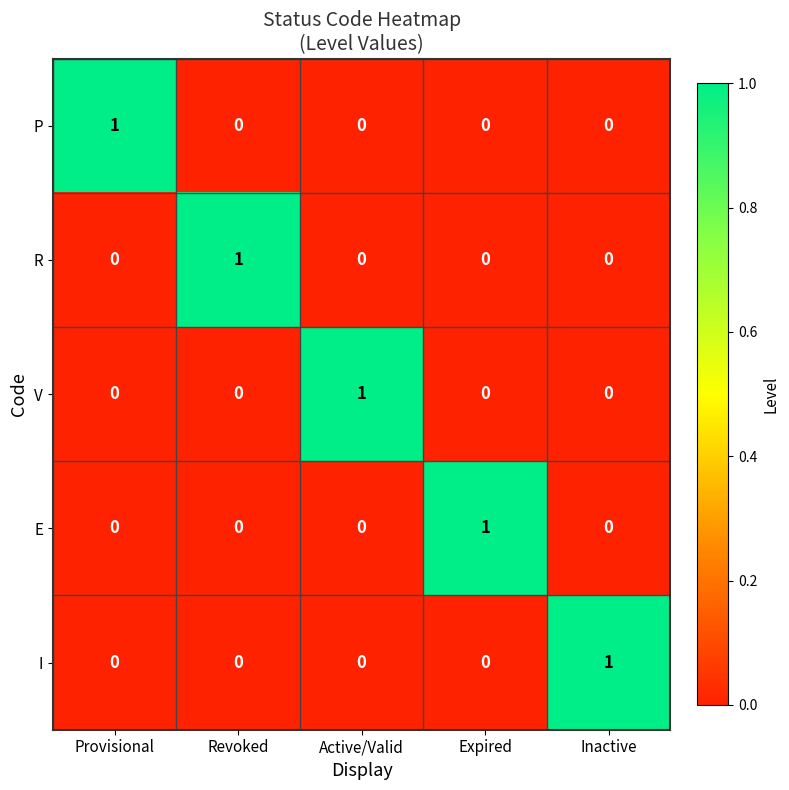

Reading left to right, what are all the values shown in this chart?

P: Provisional=1	Revoked=0	Active/Valid=0	Expired=0	Inactive=0
R: Provisional=0	Revoked=1	Active/Valid=0	Expired=0	Inactive=0
V: Provisional=0	Revoked=0	Active/Valid=1	Expired=0	Inactive=0
E: Provisional=0	Revoked=0	Active/Valid=0	Expired=1	Inactive=0
I: Provisional=0	Revoked=0	Active/Valid=0	Expired=0	Inactive=1